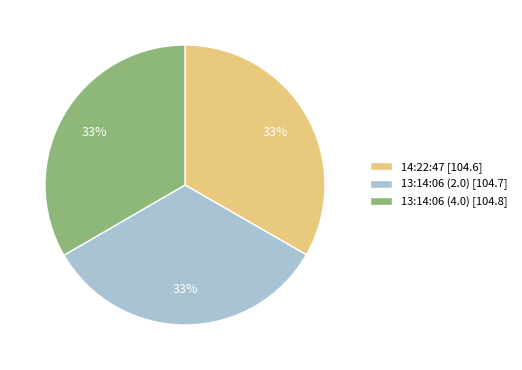

Do 14:22:47 [104.6] and 13:14:06 (4.0) [104.8] together represent more than half of the pie?

Yes